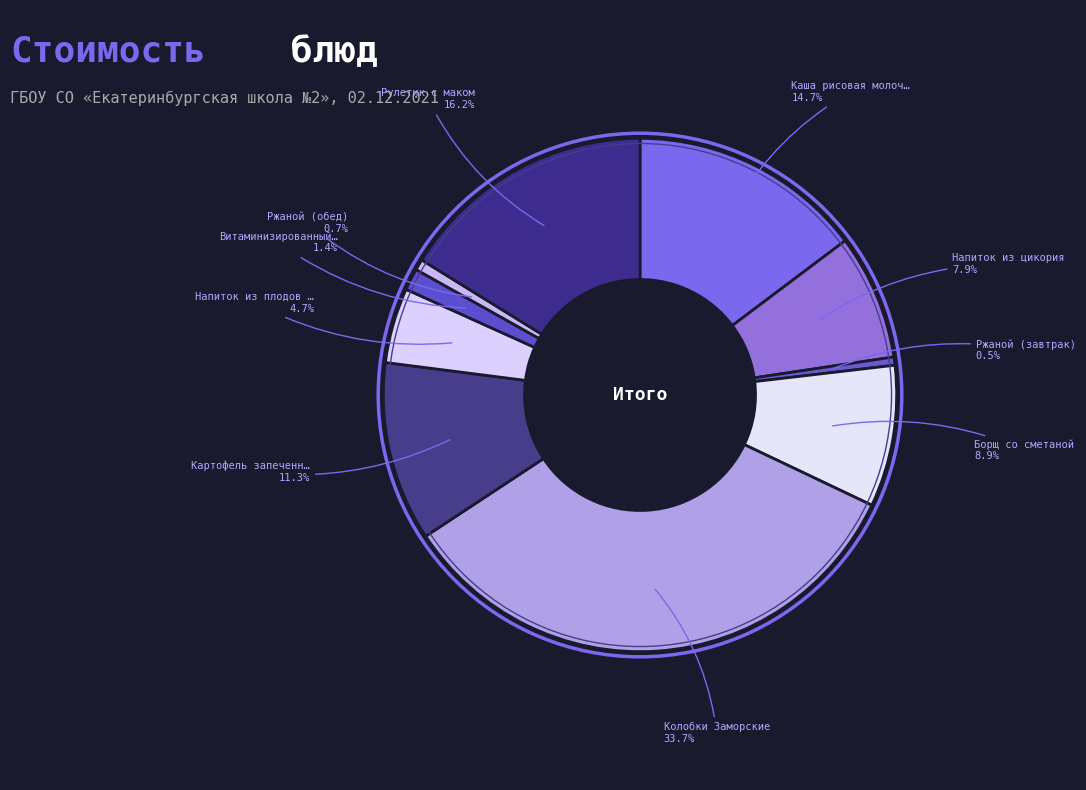

How many slices are in this pie chart?

10